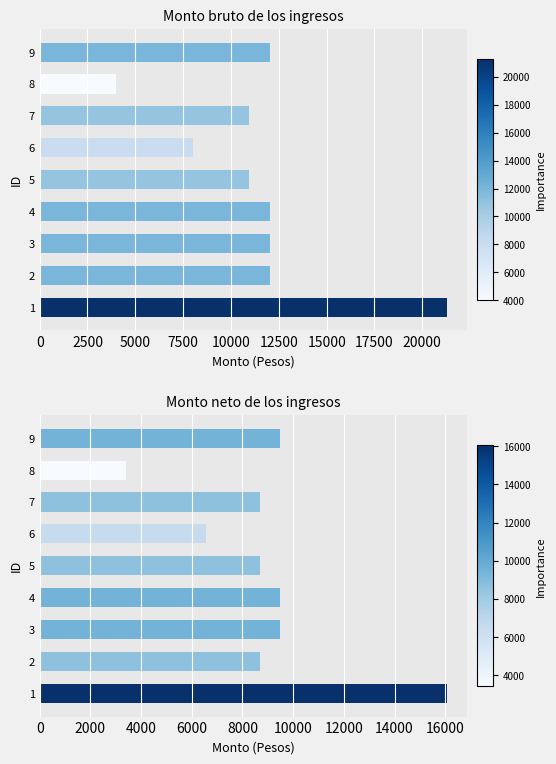

What value does the Monto bruto de los ingresos series have at 4?

12017.6